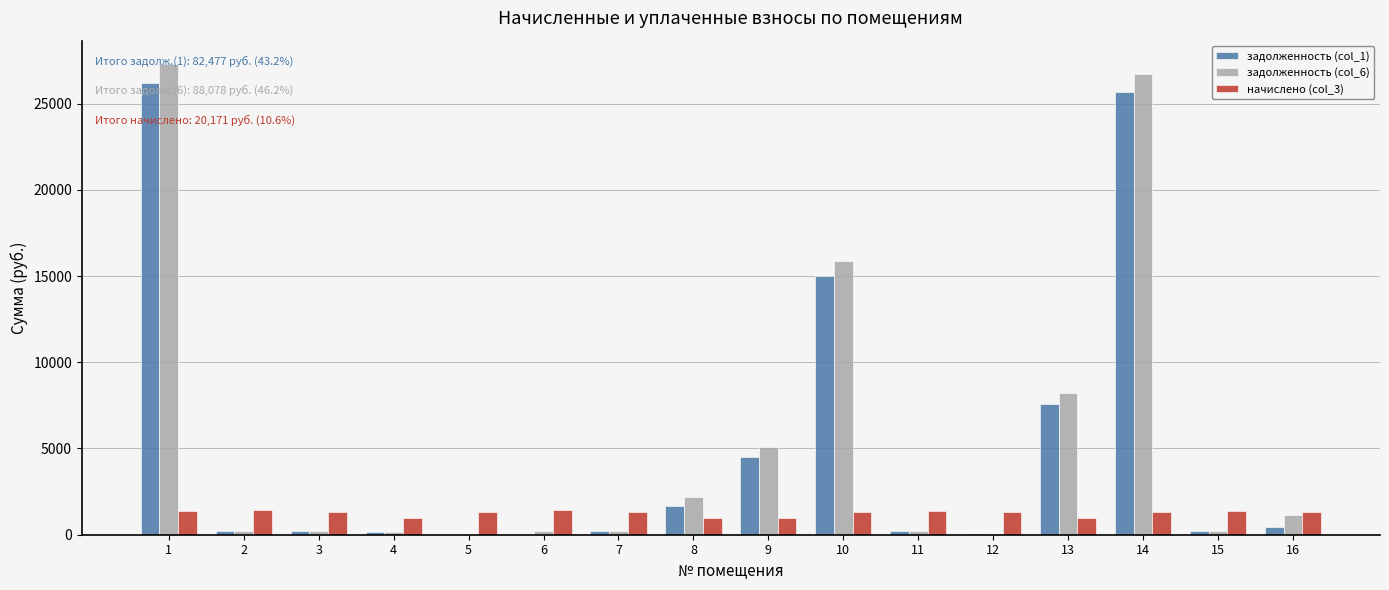

The value of задолженность (col_1) at 16 is 447.6. True or false?

True